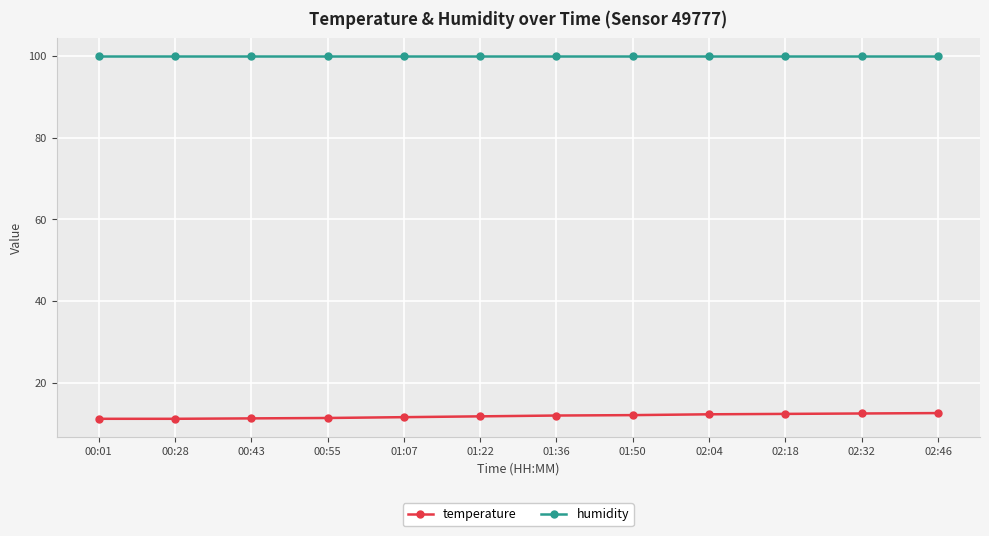

How many lines are shown in the chart?

2